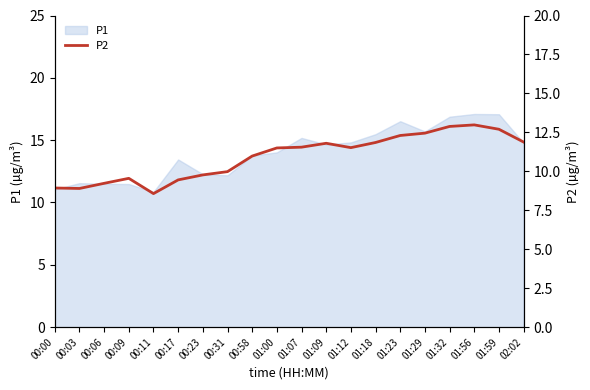

Which has a higher value, 00:11 or 01:12?

01:12